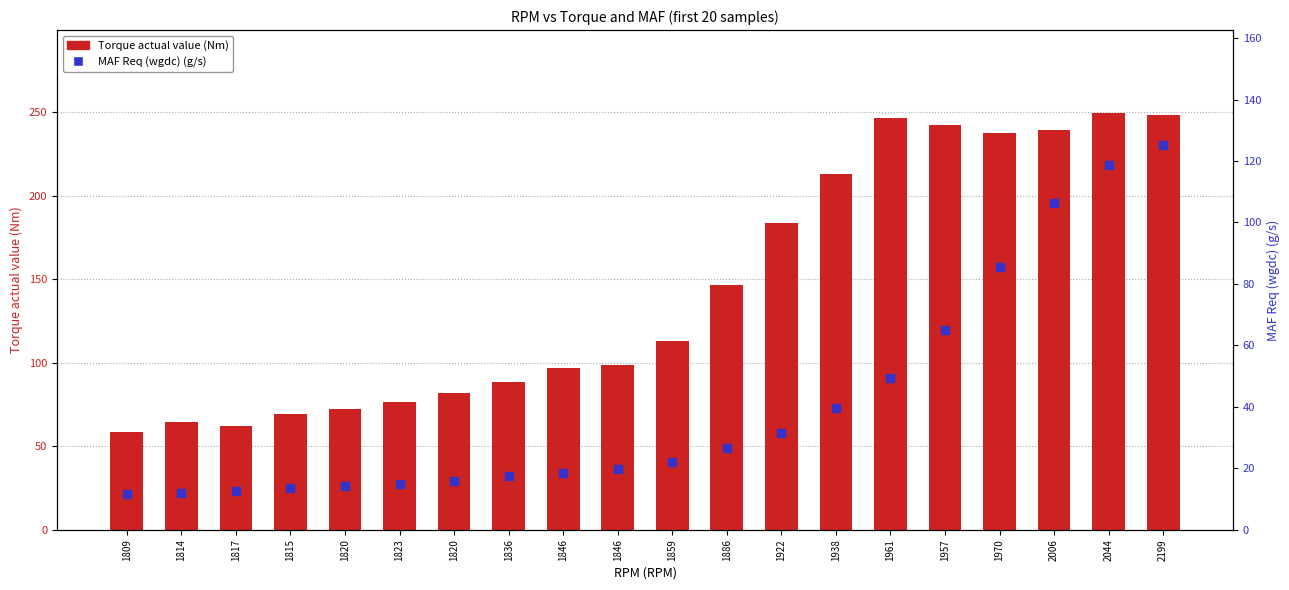

What are all the series names shown in the legend?

Torque actual value (Nm), MAF Req (wgdc) (g/s)